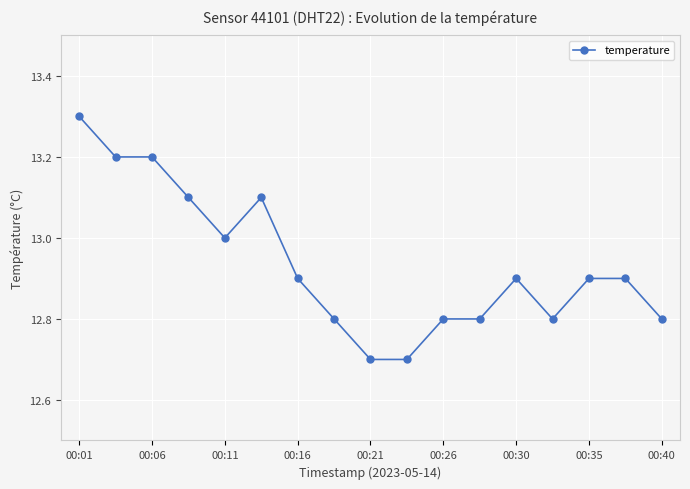

What is the value of the 14th point from the left?

12.8